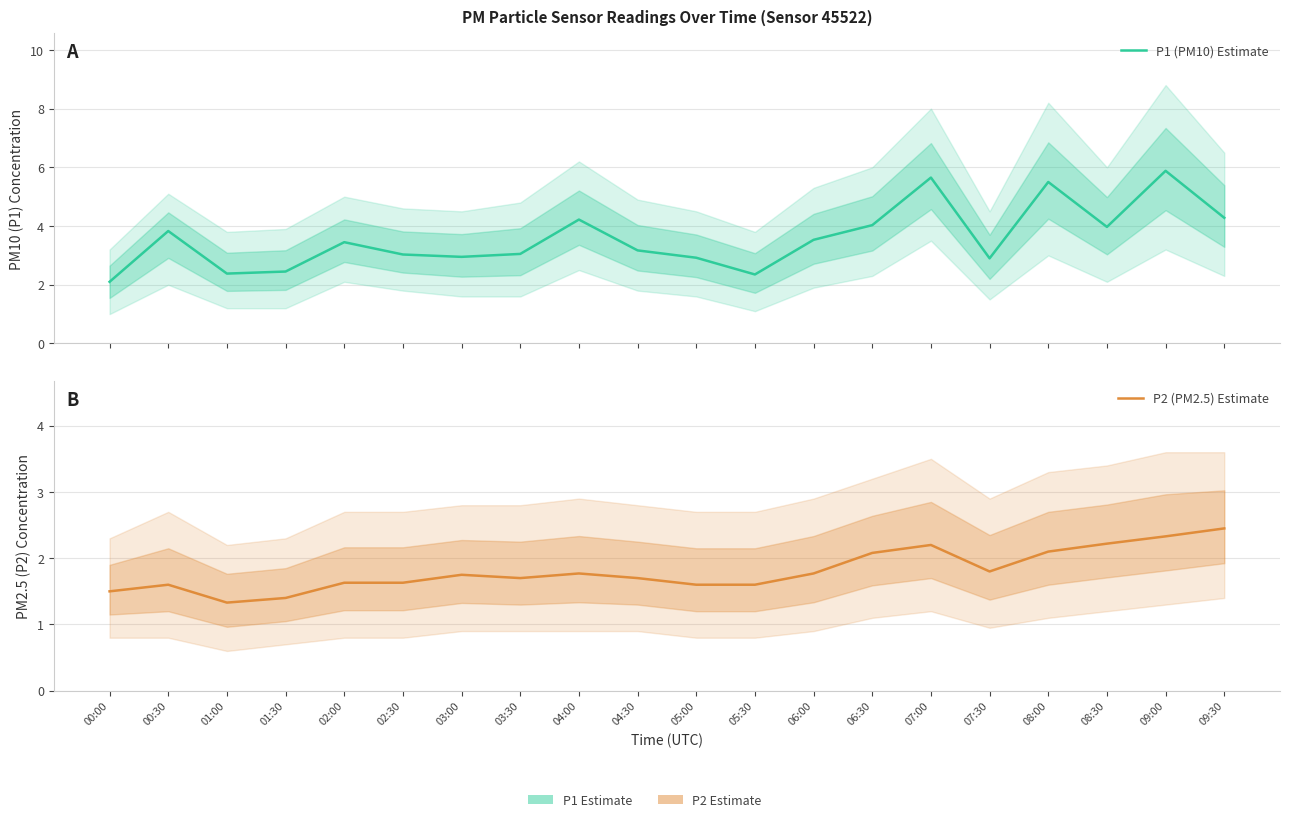

What is the approximate value of P1 (PM10) at 06:30?

4.0